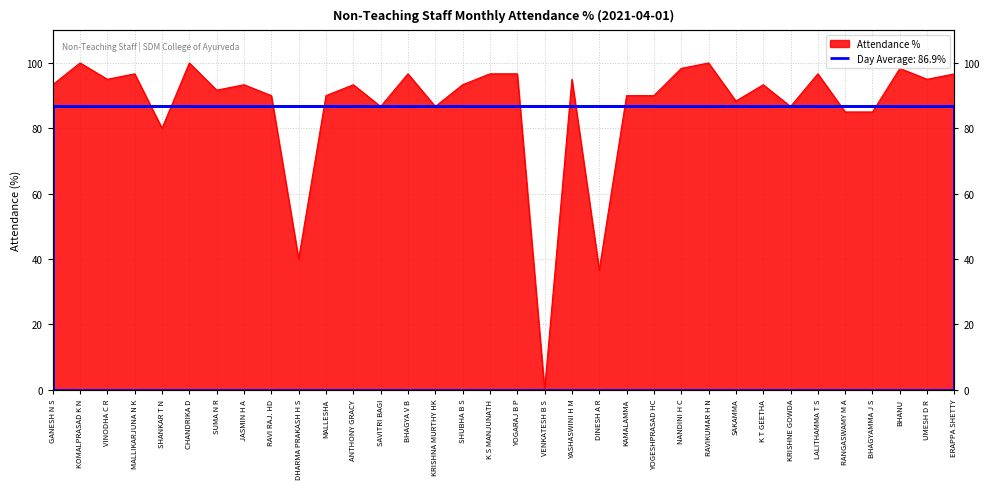

At which label is the value closest to 50?

DHARMA PRAKASH H S